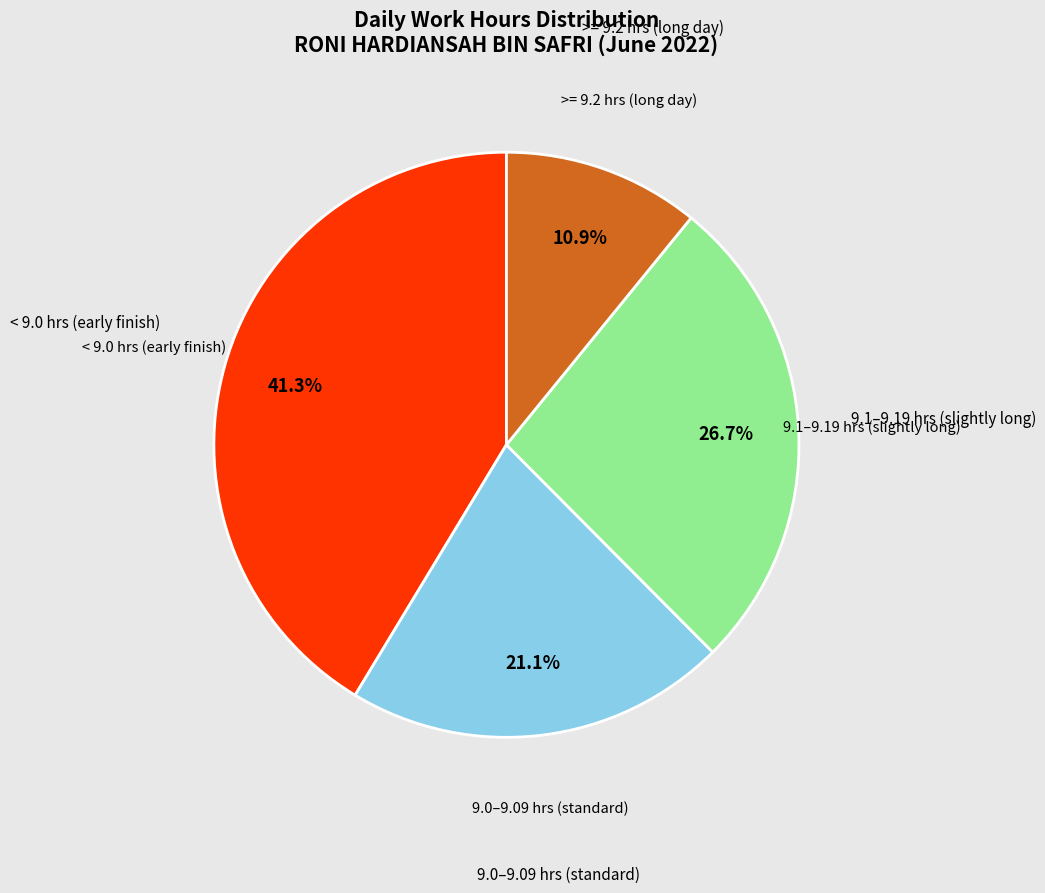

Is there a majority slice in this chart?

No